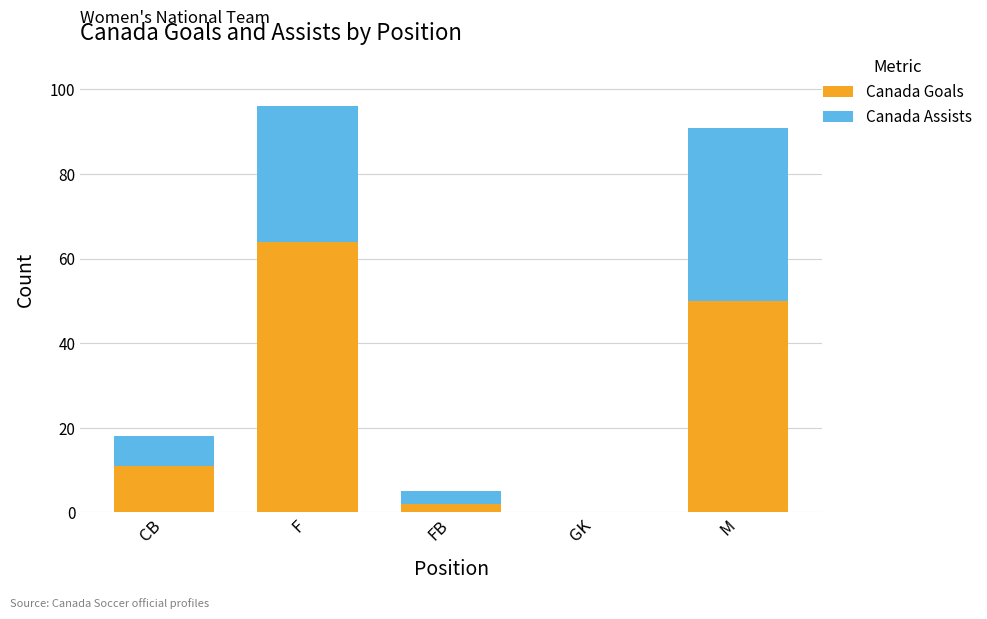

The Canada Goals series shows 50 at M. True or false?

True